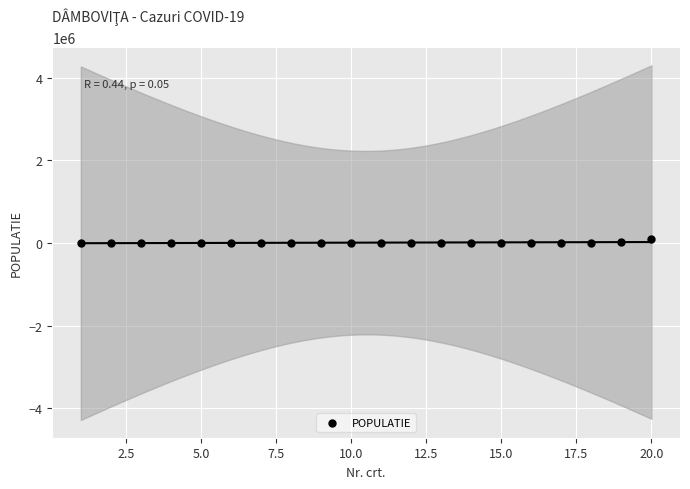

What is the range of X values (max minus min)?

19